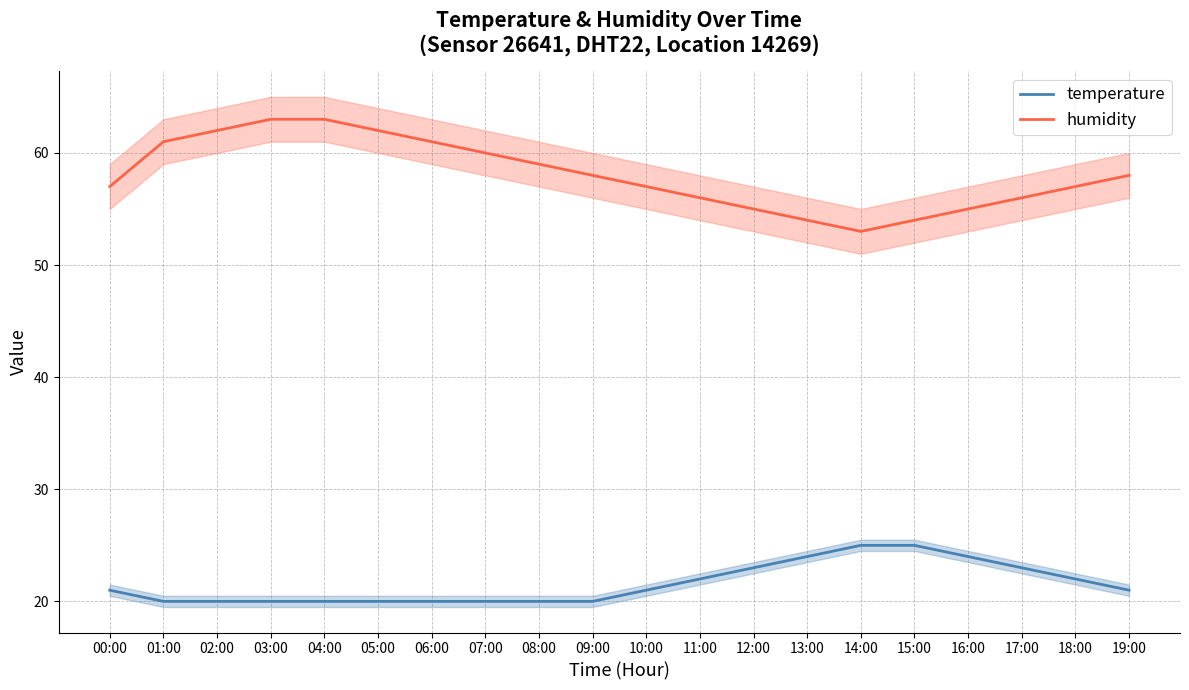

Which series has the largest total across all categories?

humidity